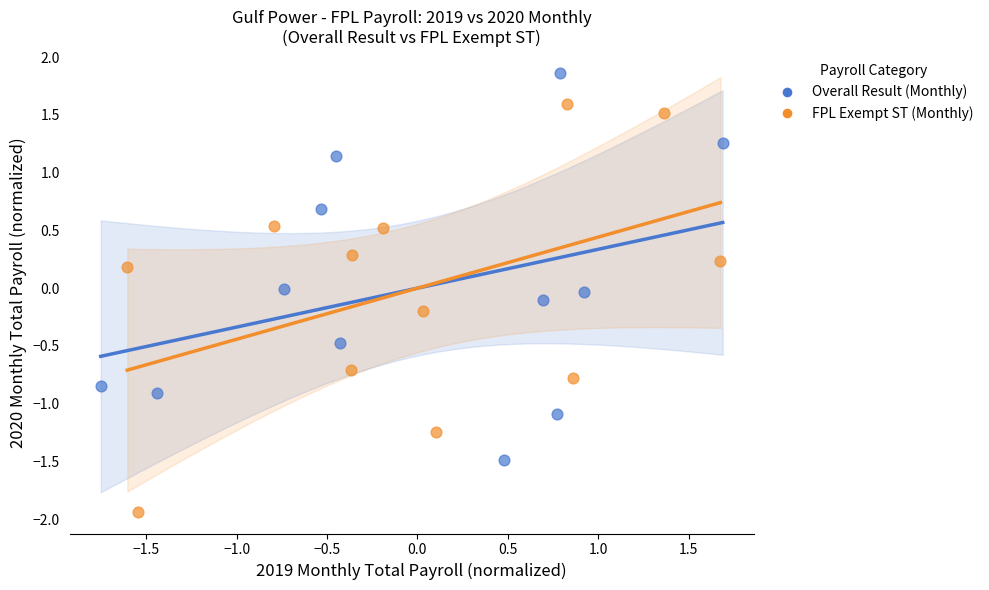

Which series has the widest spread of Y values?

FPL Exempt ST (Monthly)